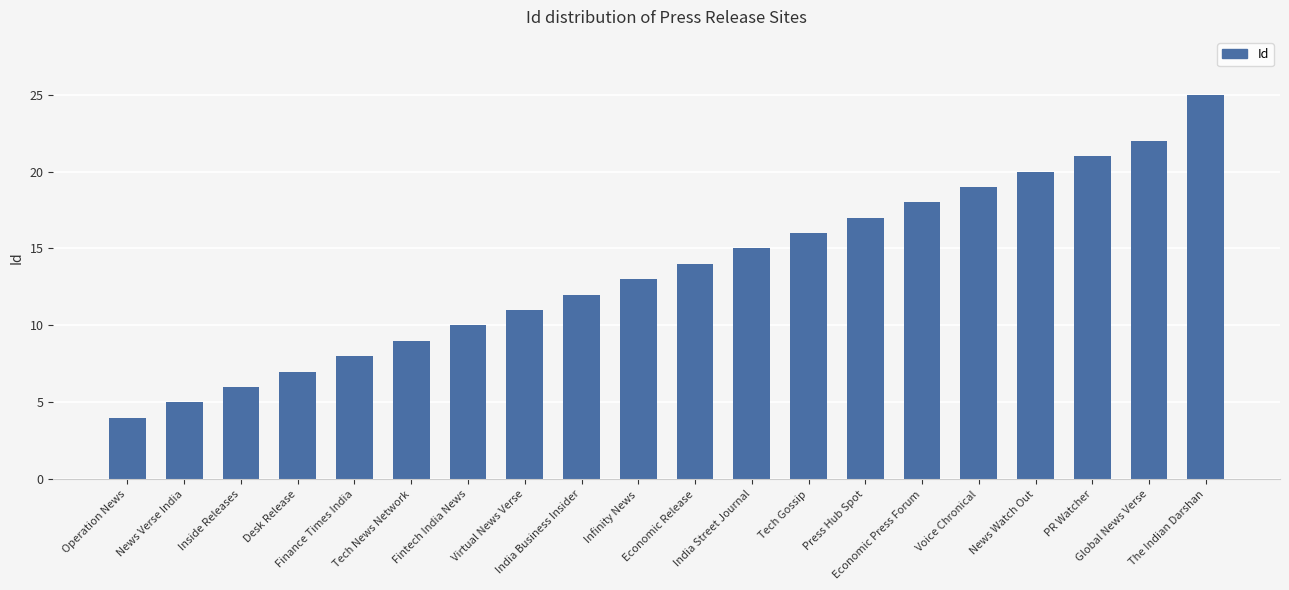

How many values are below 14?

10